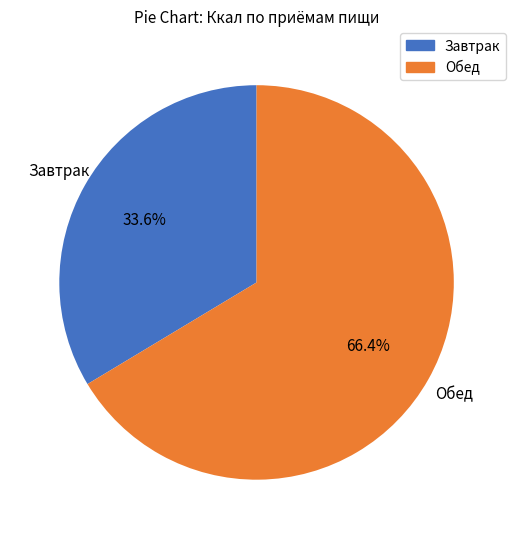

To the nearest percent, what is the difference between the largest and smallest slice percentages?

33%